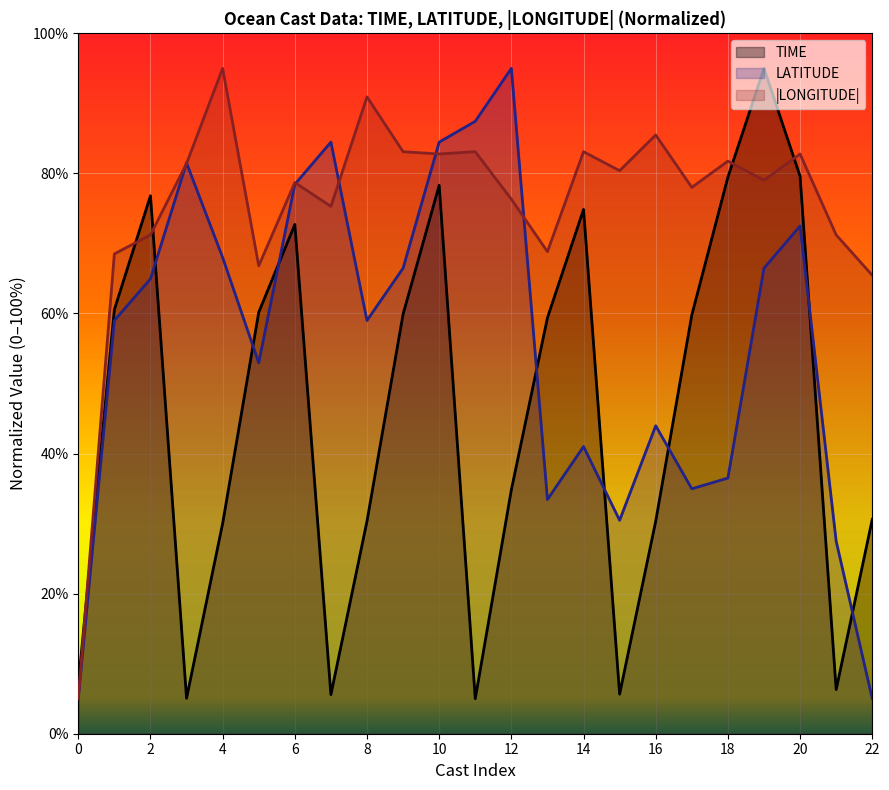

What is the average value of the TIME series?

45.5